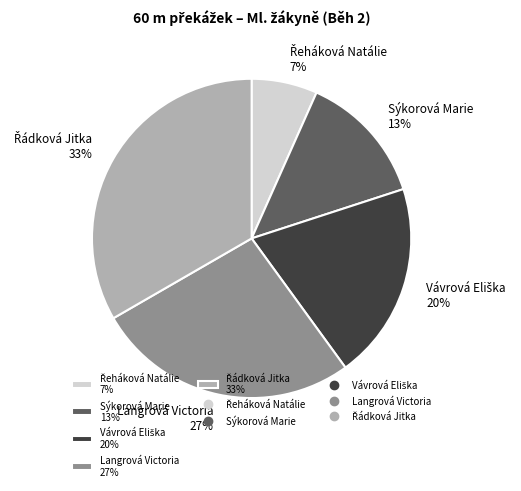

Is there any slice that represents more than half of the pie?

No